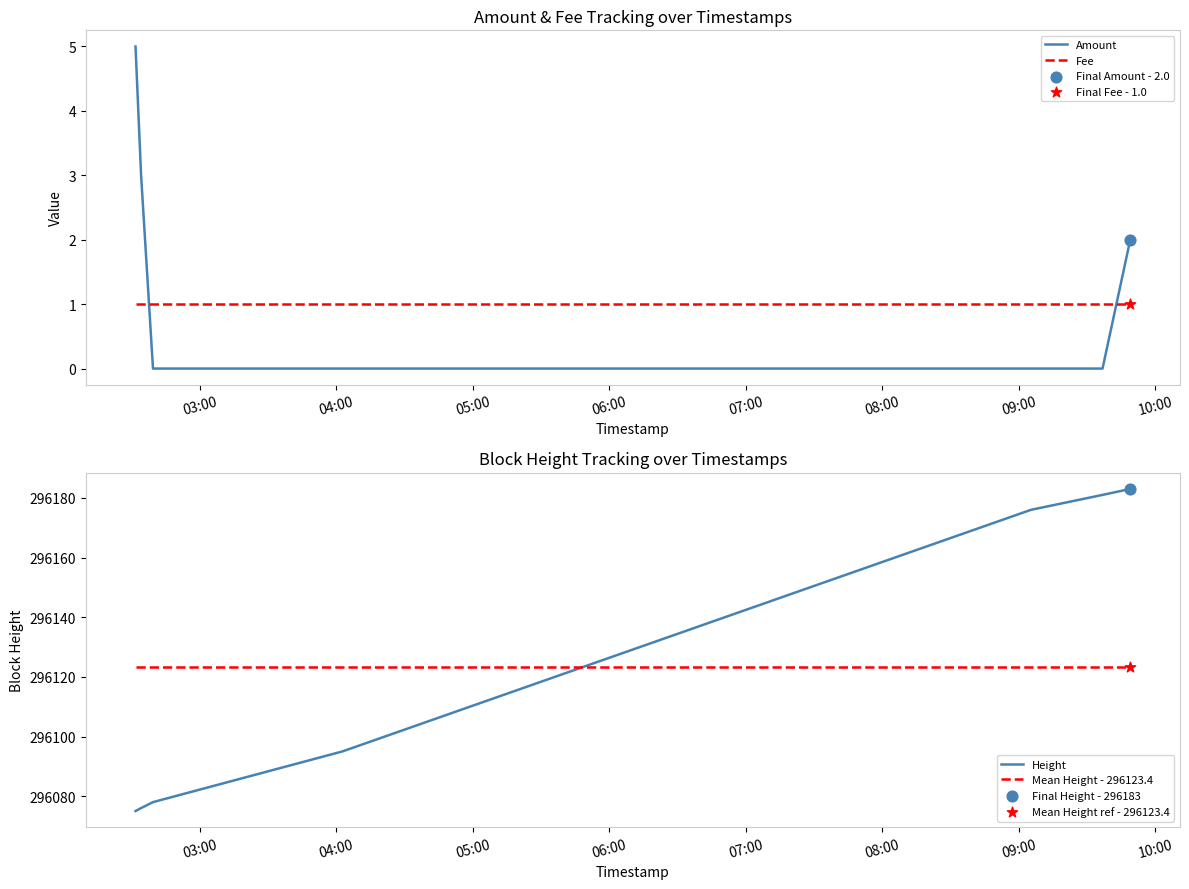

Which series has the largest Y range (max minus min)?

Height